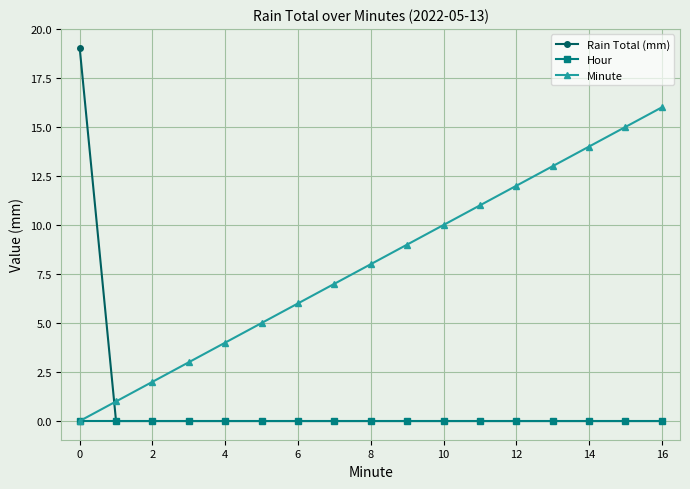

What is the greatest value displayed?

19.1